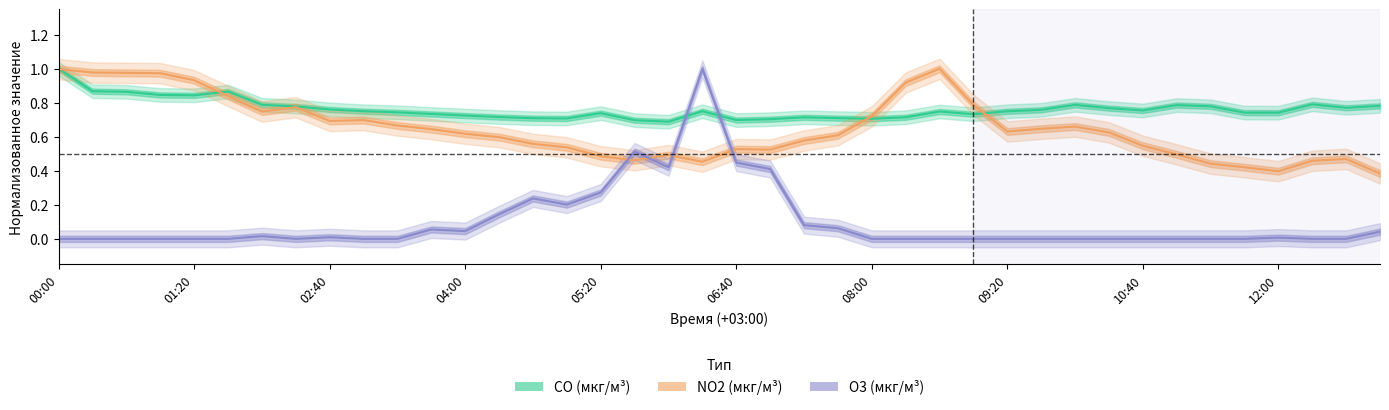

Which series ends up on top after the final intersection of CO and O3?

CO